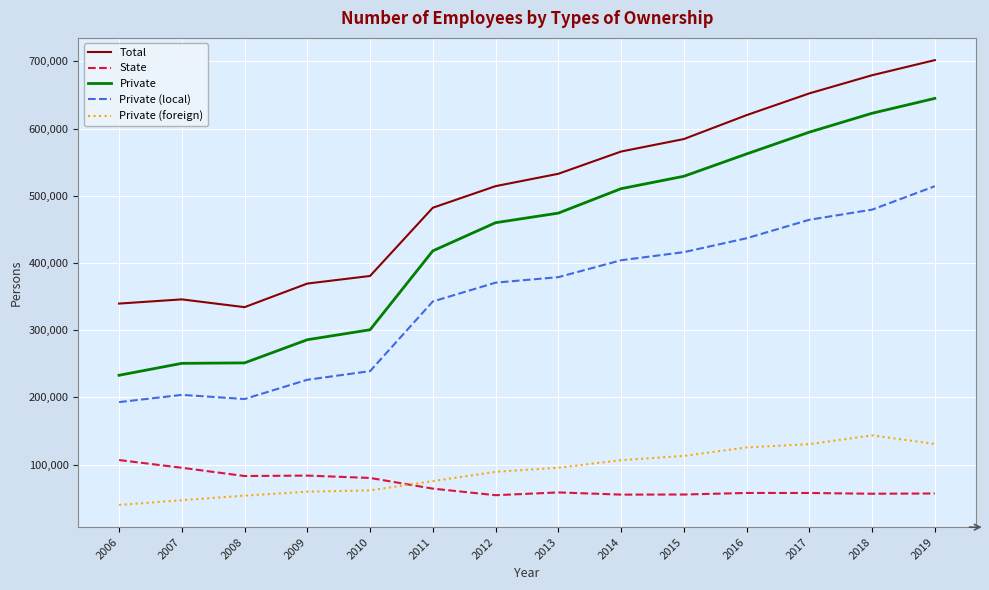

True or false: Private and Private (foreign) cross at least once.

False